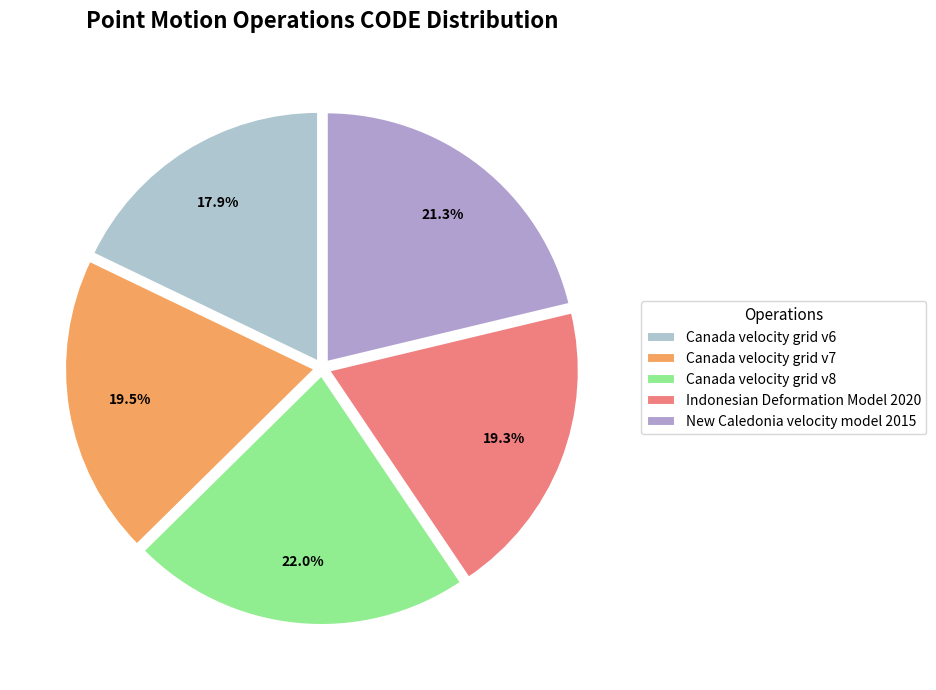

The Canada velocity grid v6 slice represents 7% of the pie. True or false?

False